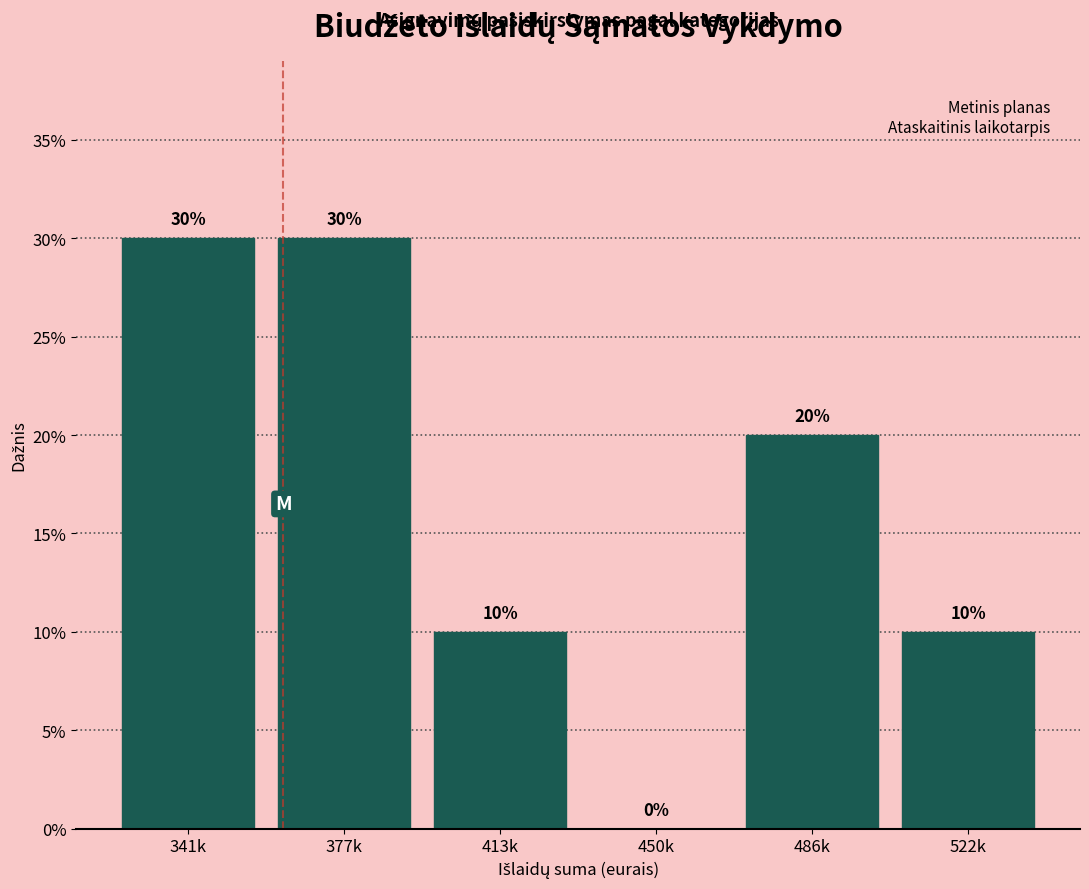

Reading right to left, extract all data points from this chart.

522k=10	486k=20	450k=0	413k=10	377k=30	341k=30